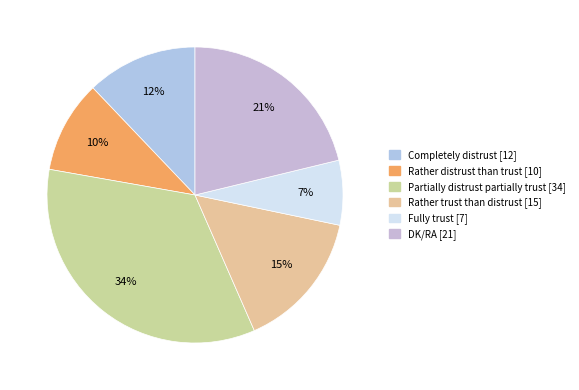

To the nearest percent, what portion does Completely distrust represent?

12%